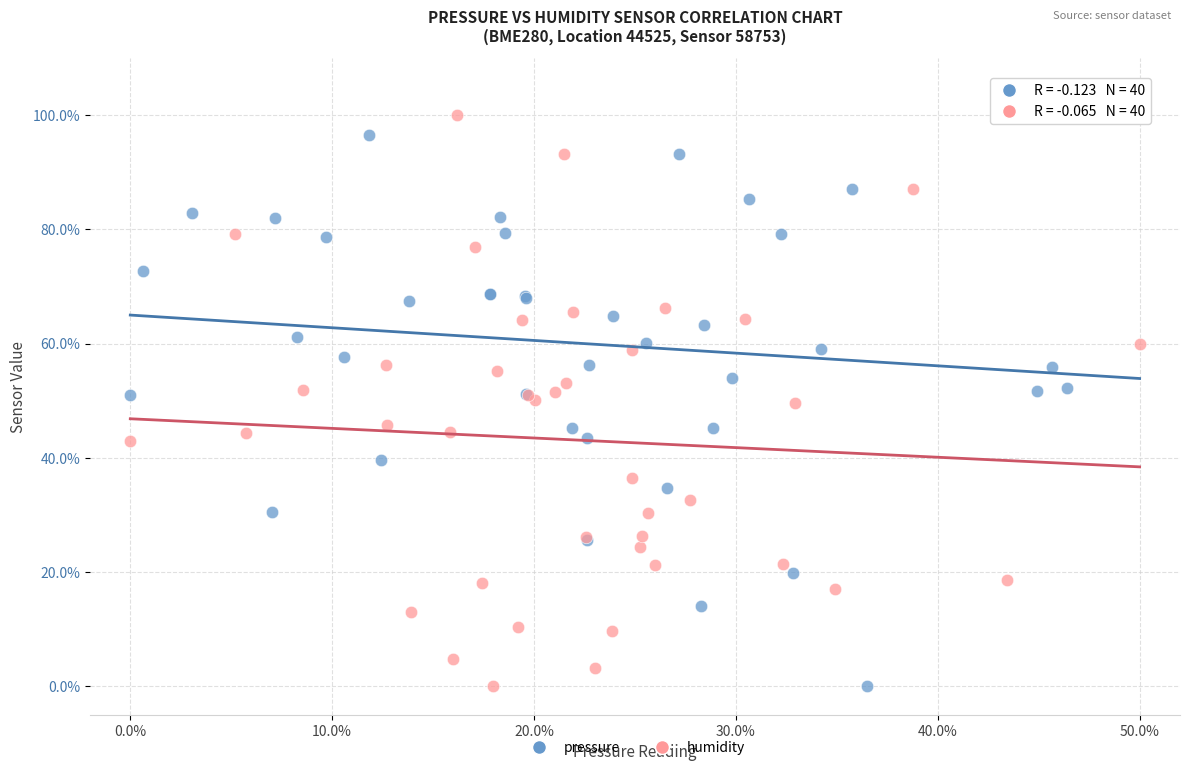

What are all the series names shown in the legend?

pressure, humidity